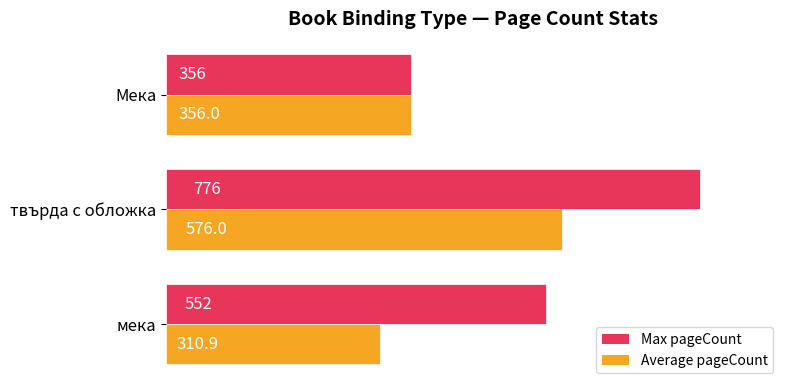

Between мека and твърда с обложка, which series saw the biggest shift?

Average pageCount